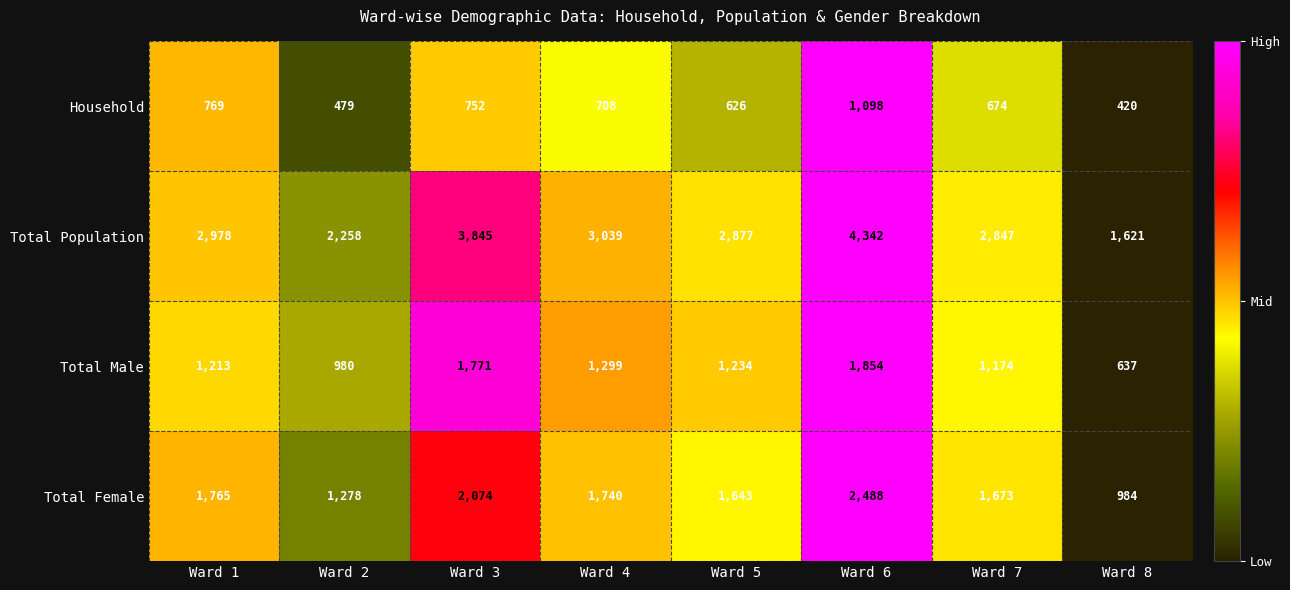

The value of Total Male at Ward 4 is 1299. True or false?

True